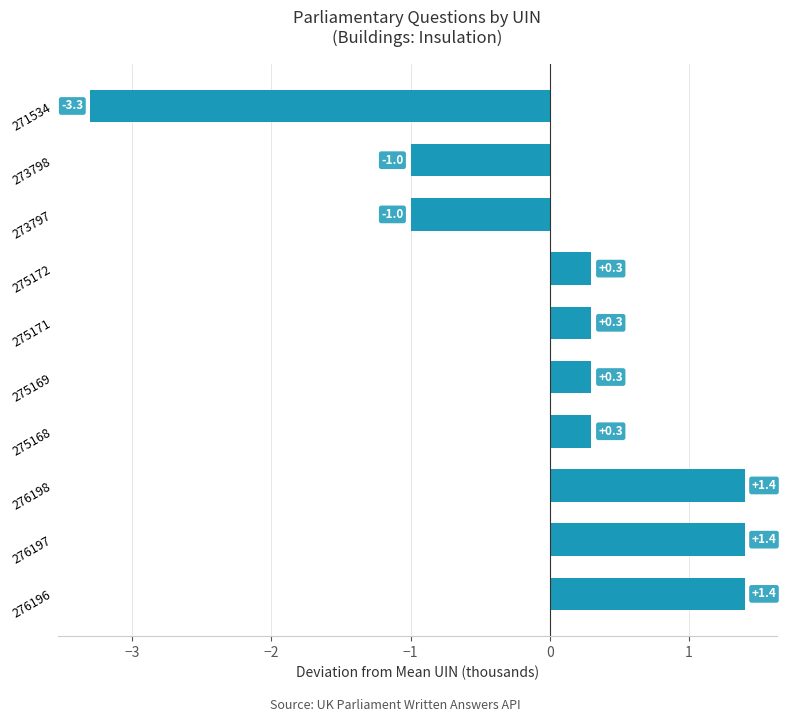

Approximately how many times larger is the value at 276196 compared to 276197?

1.0